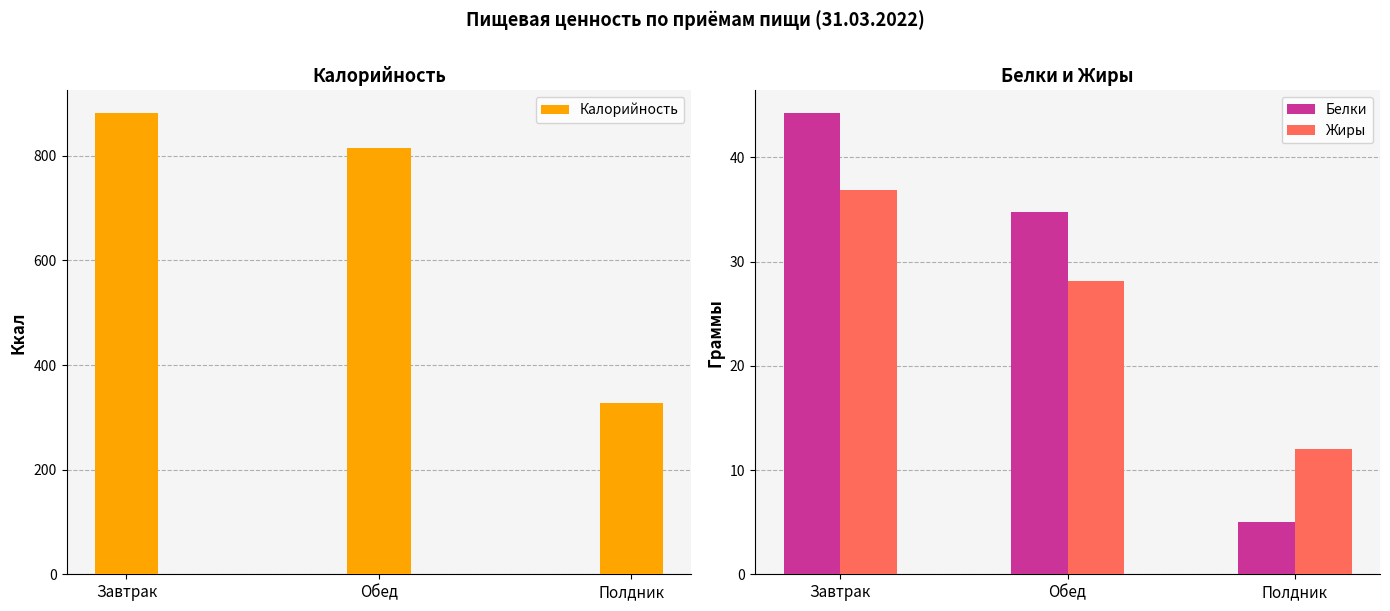

The value of Калорийность at Полдник is 327.0. True or false?

True